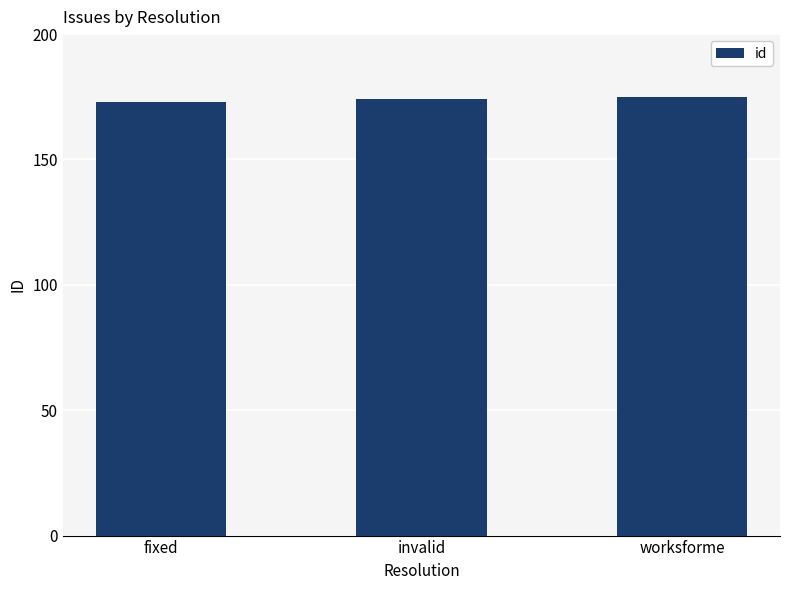

What value does the data have at worksforme?

175